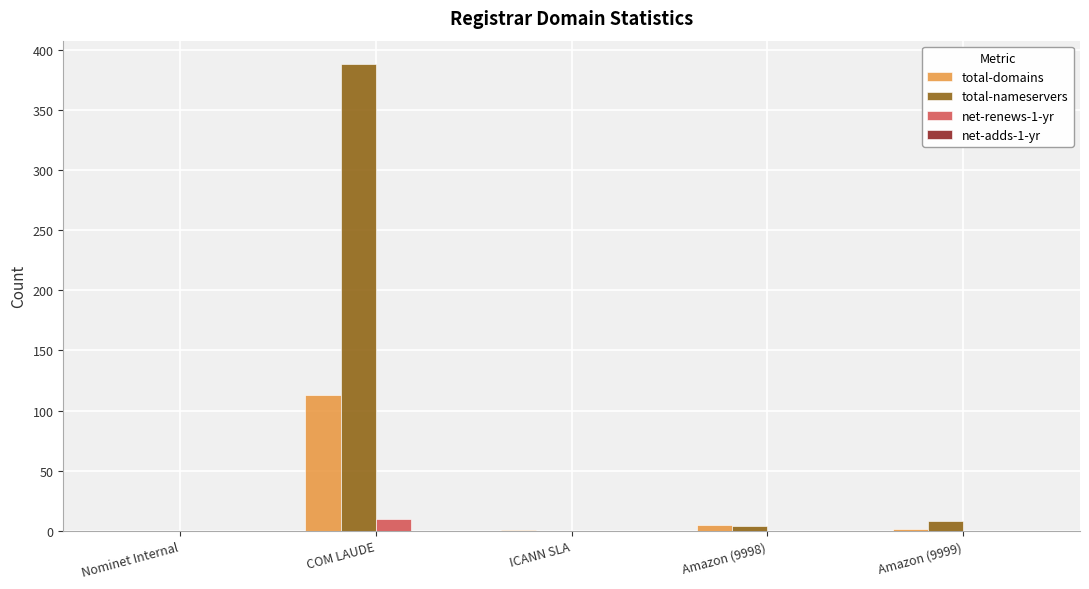

At which category is the sum across all series the highest?

COM LAUDE